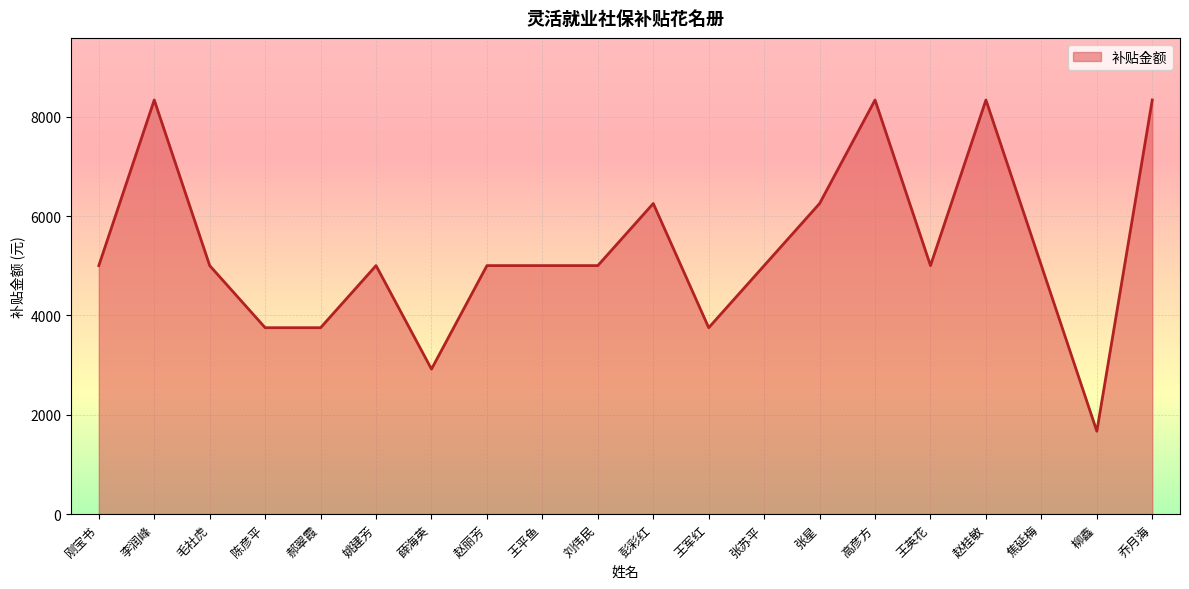

How many lines are shown in the chart?

1